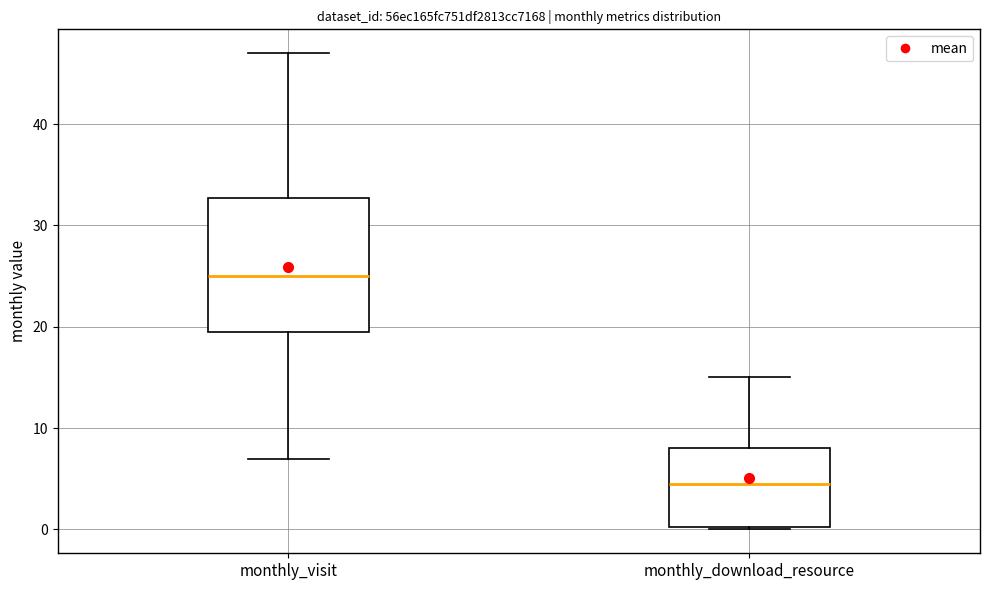

Reading left to right, transcribe this box plot: for each box, give where its median line is, the range the box spans, and where its two whiskers end, as read against the y-axis. The values are not printed on the chart, so give them approximately, as read against the axis.

monthly_visit: median 25, box 20 to 33, whiskers 7 to 47
monthly_download_resource: median 5, box 0 to 8, whiskers 0 to 15